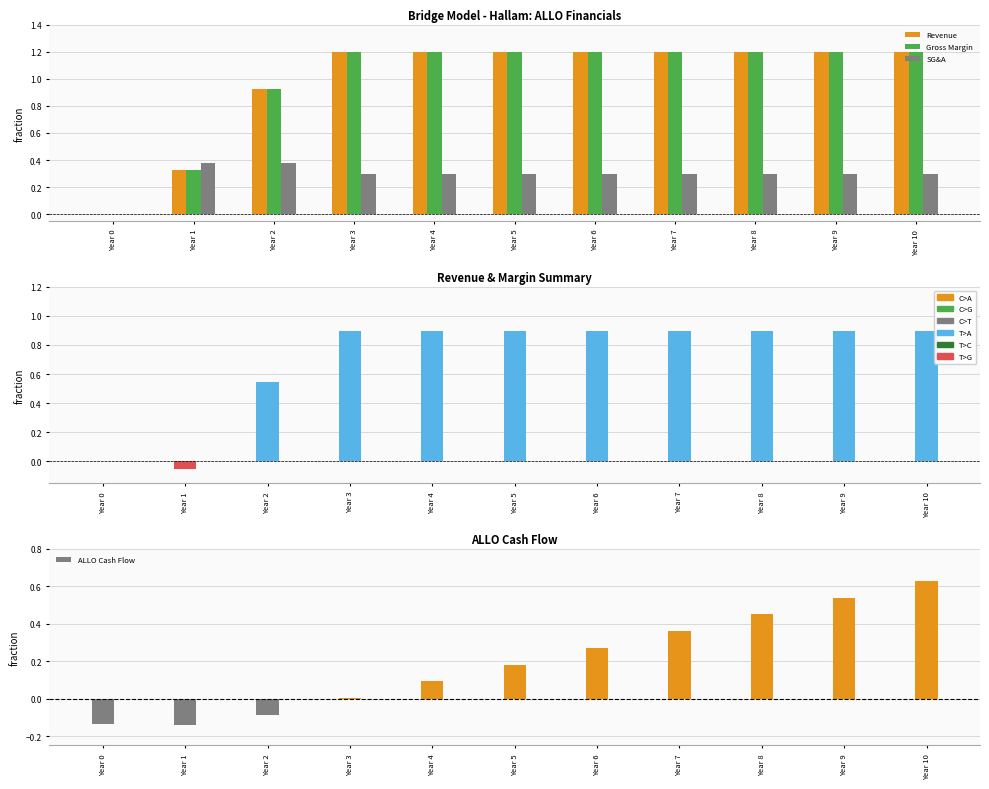

Where is SG&A nearest to the value 0?

Year 0